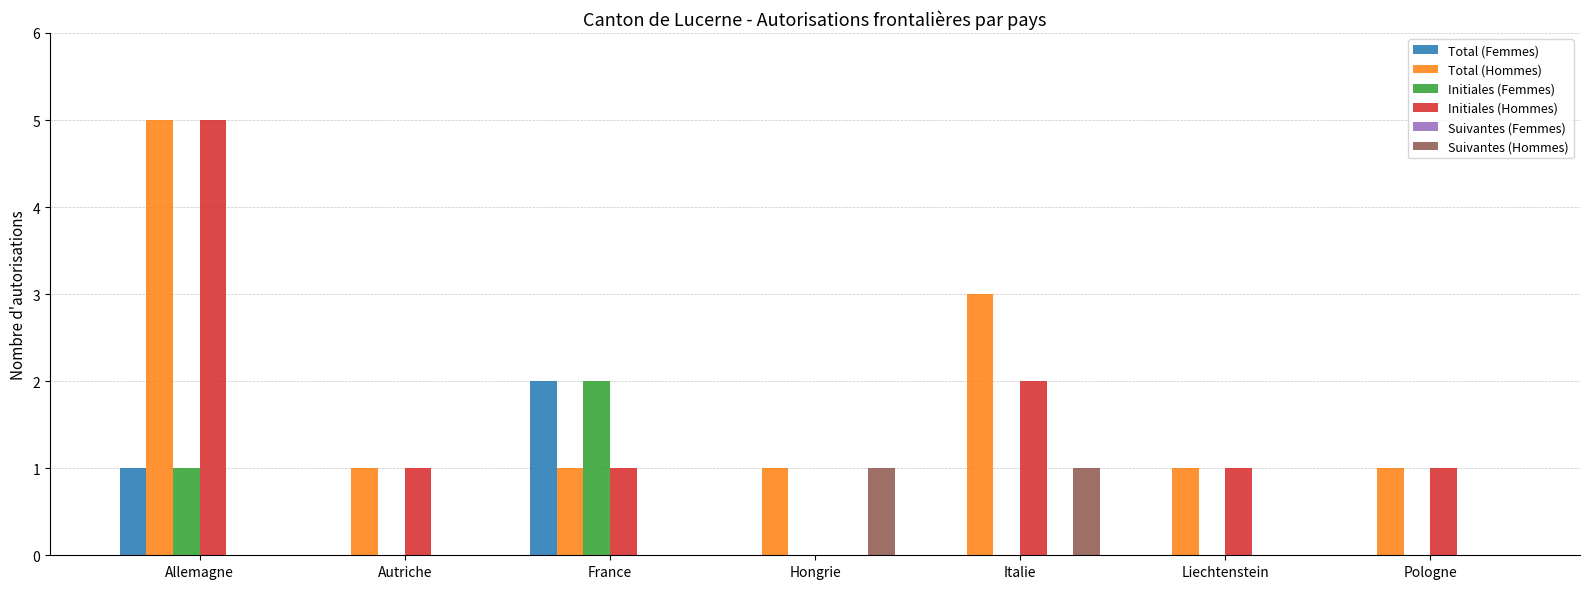

What is the sum of all Total (Hommes) values?

13